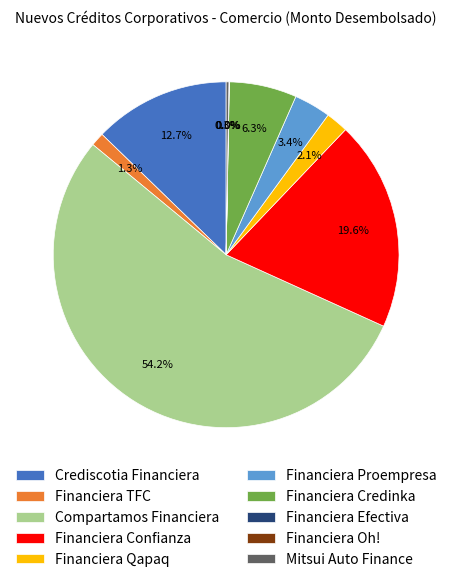

What percentage do Crediscotia Financiera and Compartamos Financiera together represent?

67.0%